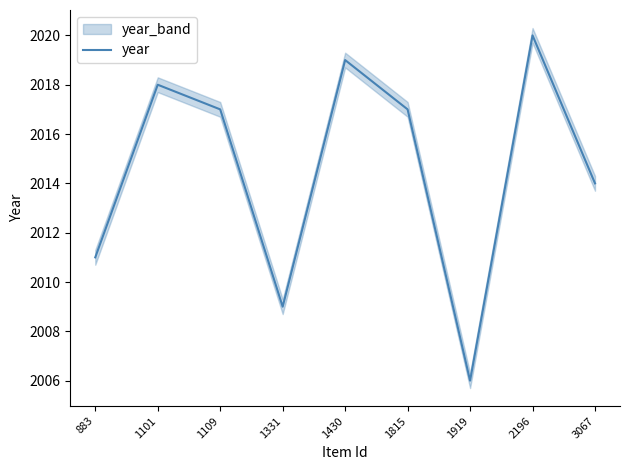

True or false: there are more than 0 points higher than both neighbors.

True